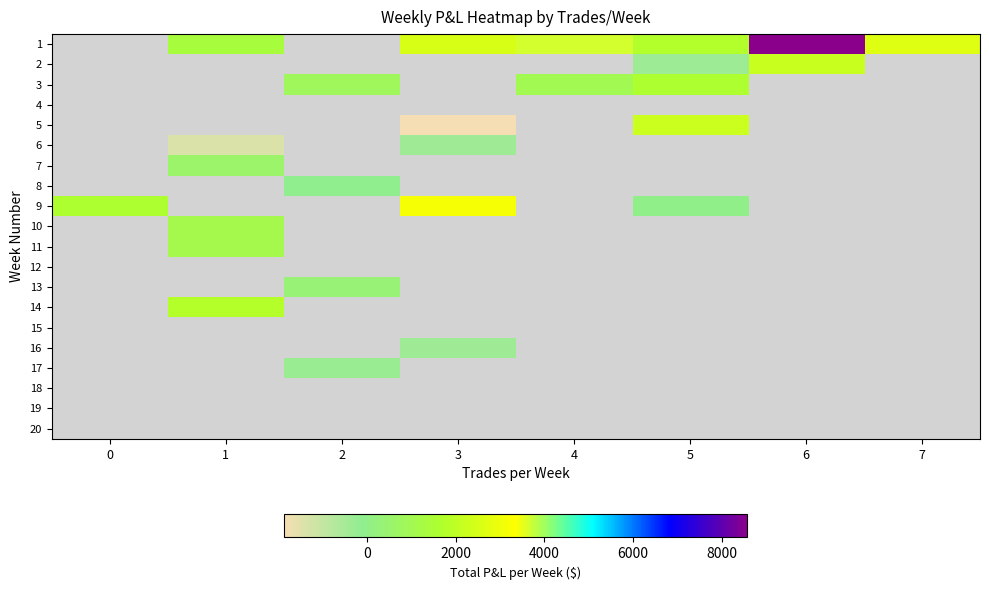

Between 5 and 7, which is larger?

7